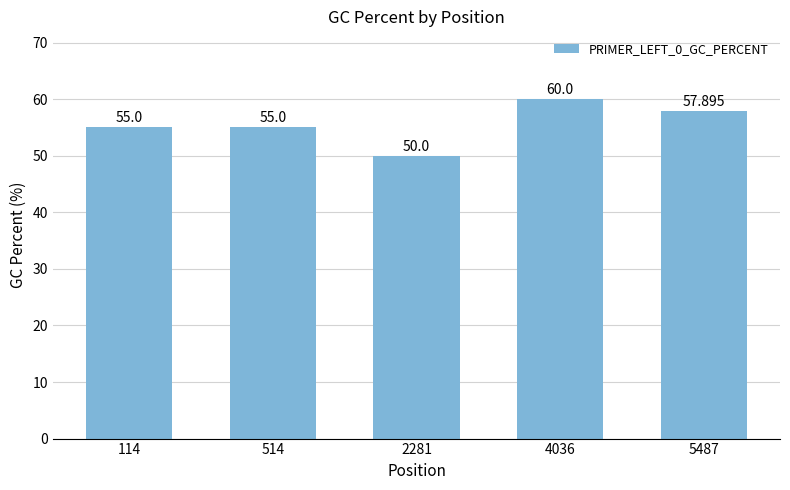

What is the greatest value displayed?

60.0